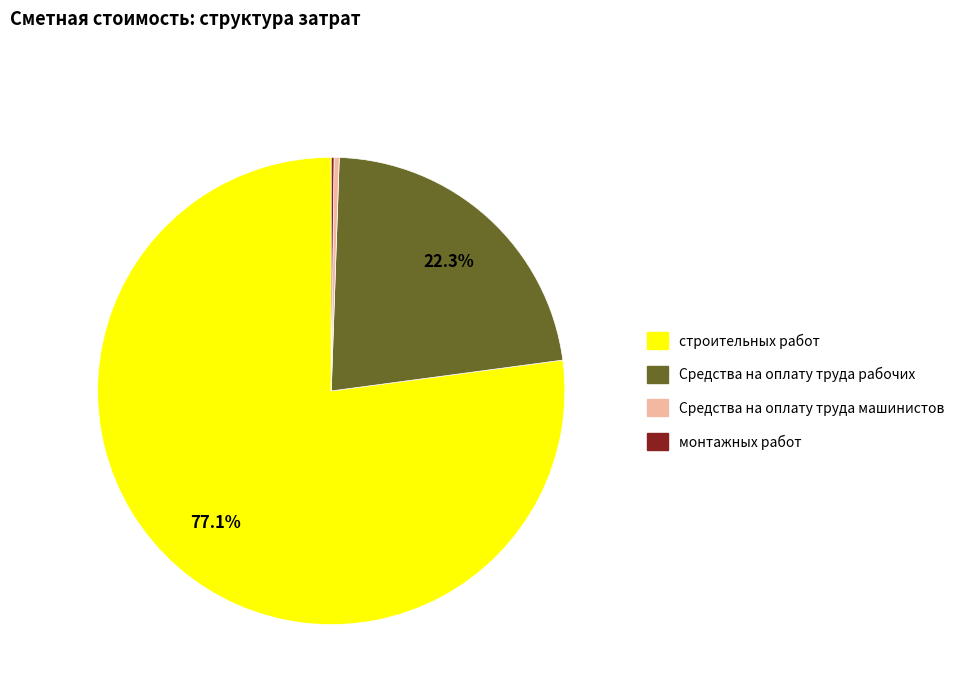

Does any single category account for the majority?

Yes